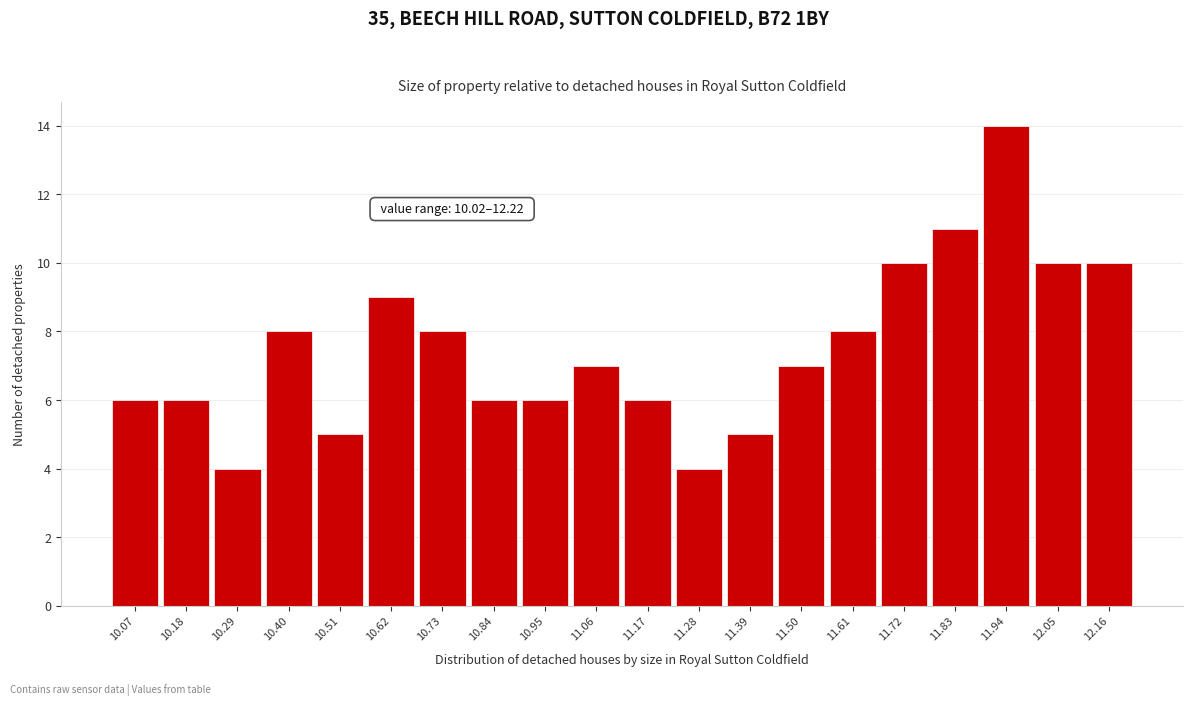

Over which range of the x-axis is the bar tallest?

11.89 to 12.00